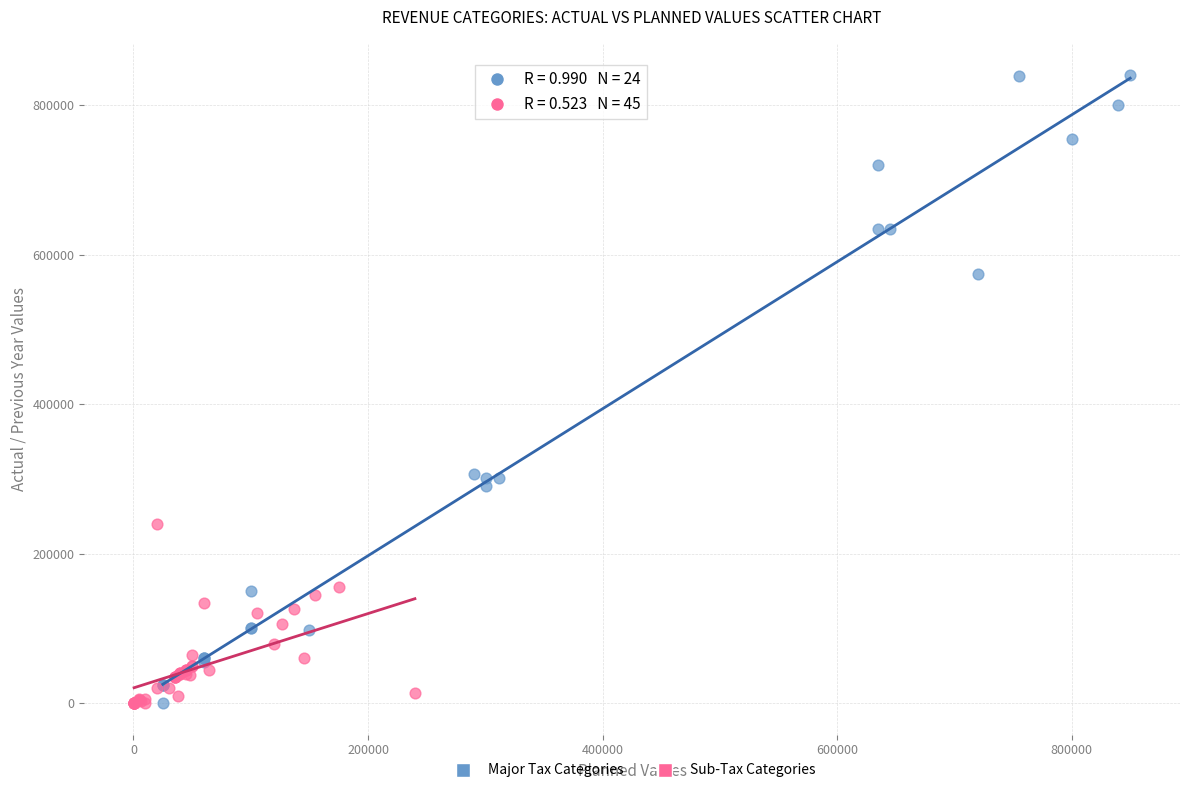

Which series contains the highest Y value?

Major Tax Categories